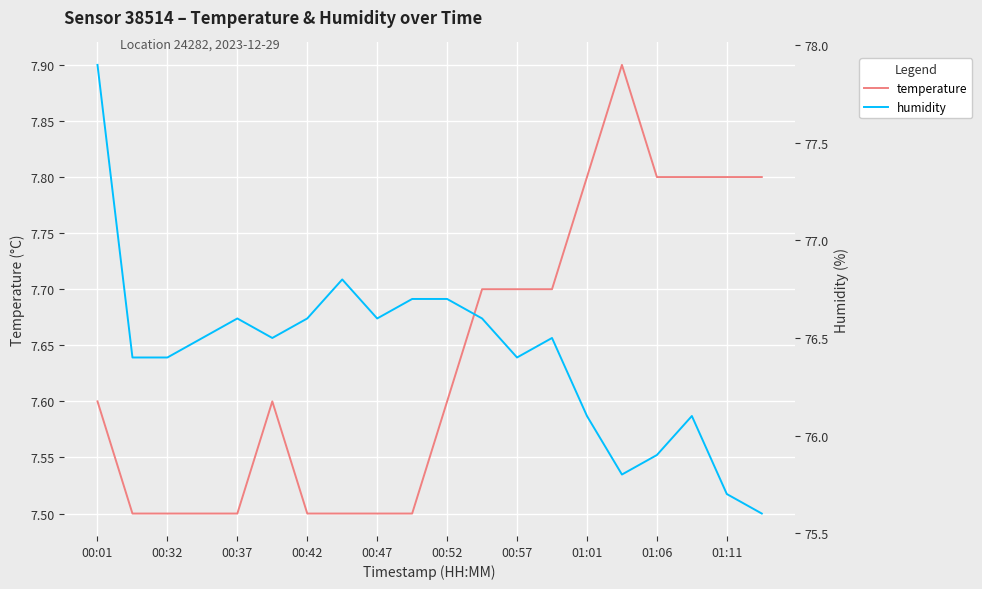

What is the smallest value displayed?

7.5